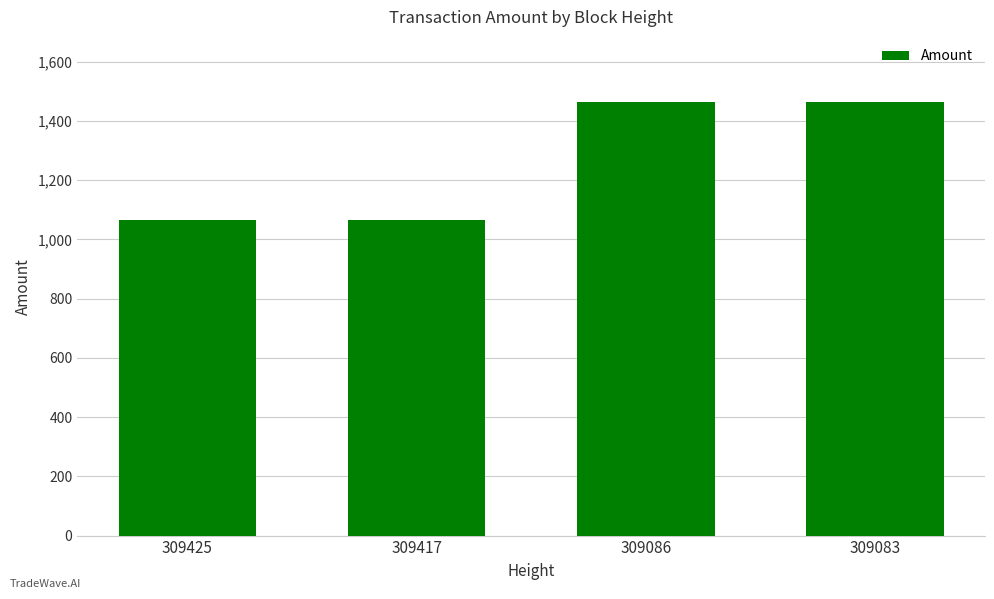

What is the greatest value displayed?

1464